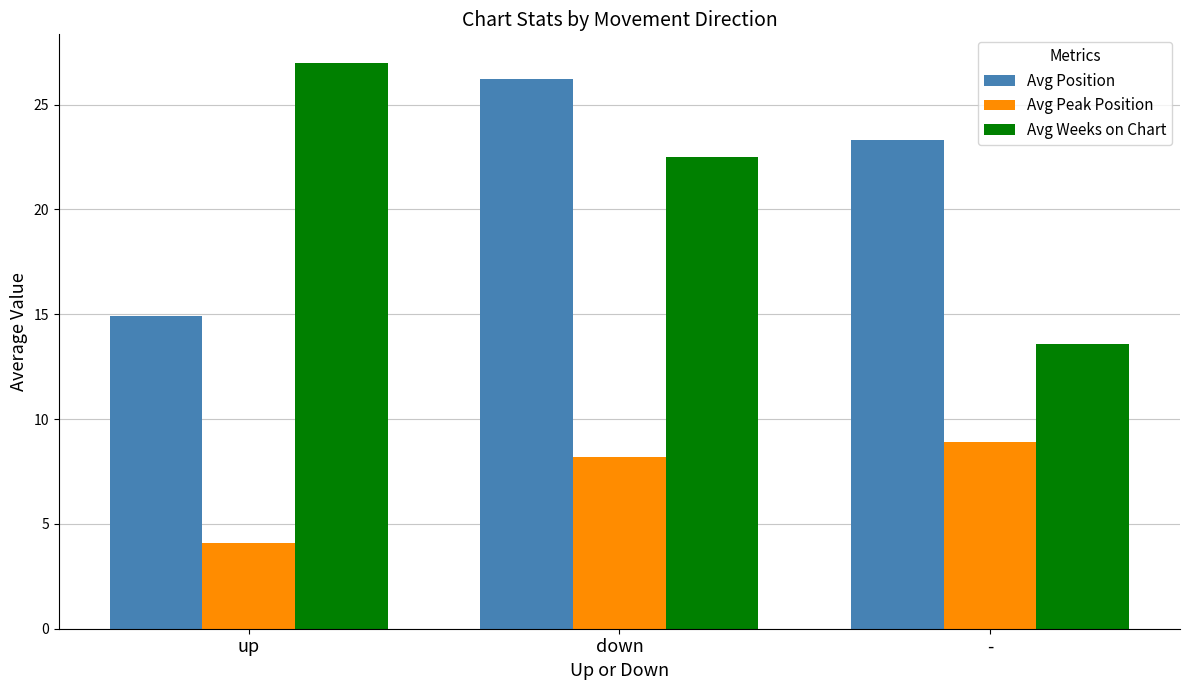

Which series changed the most between up and down?

Avg Position